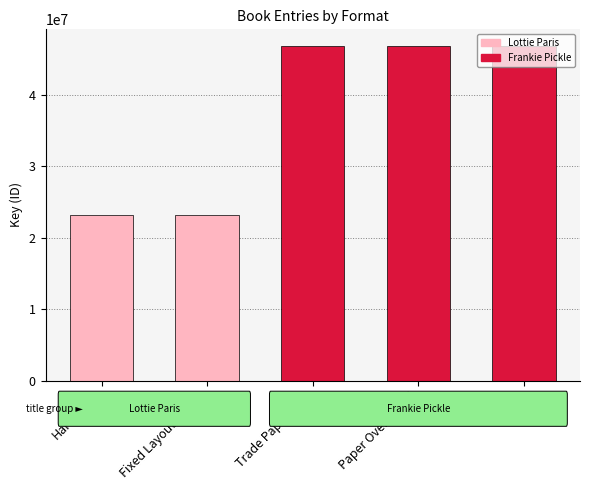

What is the average value?

37389567